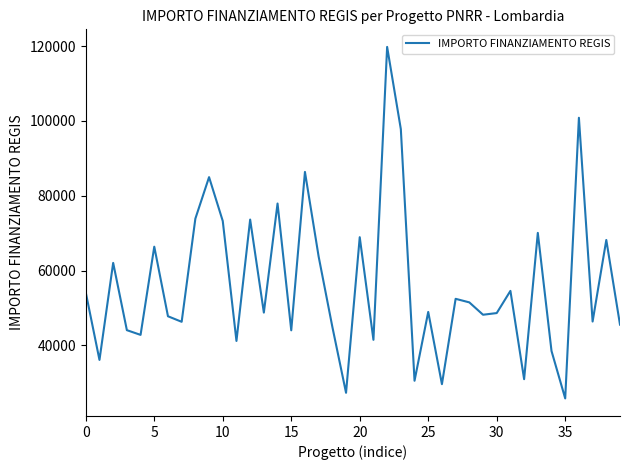

What is the maximum value shown in the chart?

119783.4